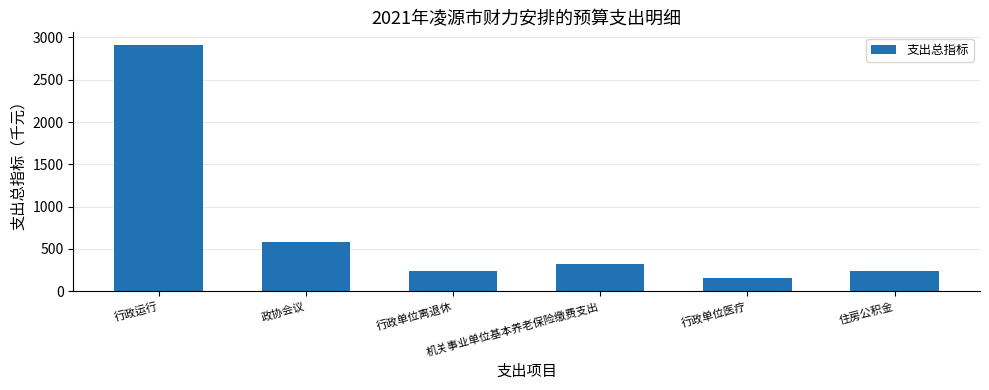

What is the value of the 1st bar from the left?

2914.9